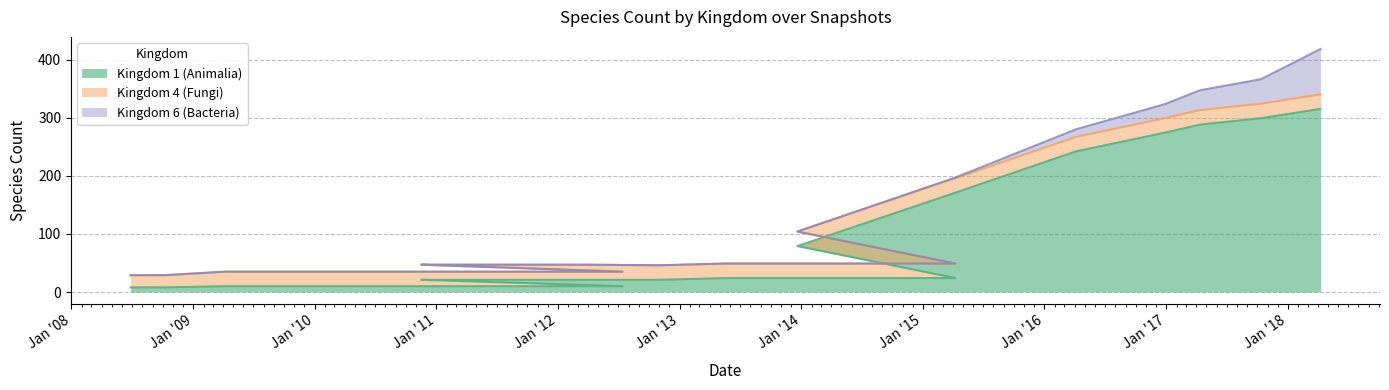

Is it true that kingdom_1 equals 6 at 2015-04-09?

False